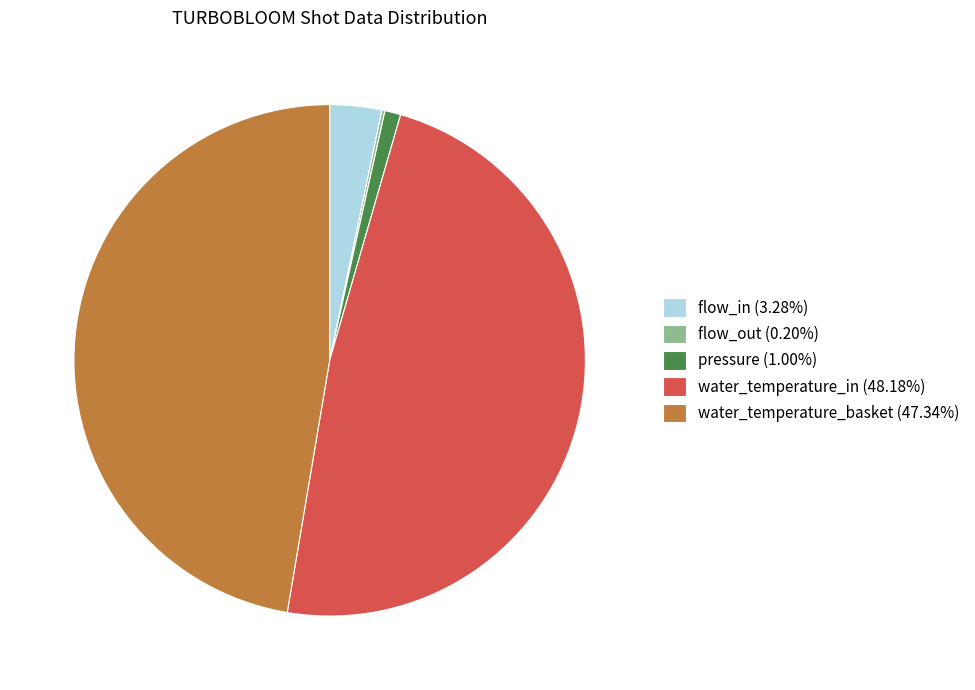

Is there any slice that represents more than half of the pie?

No